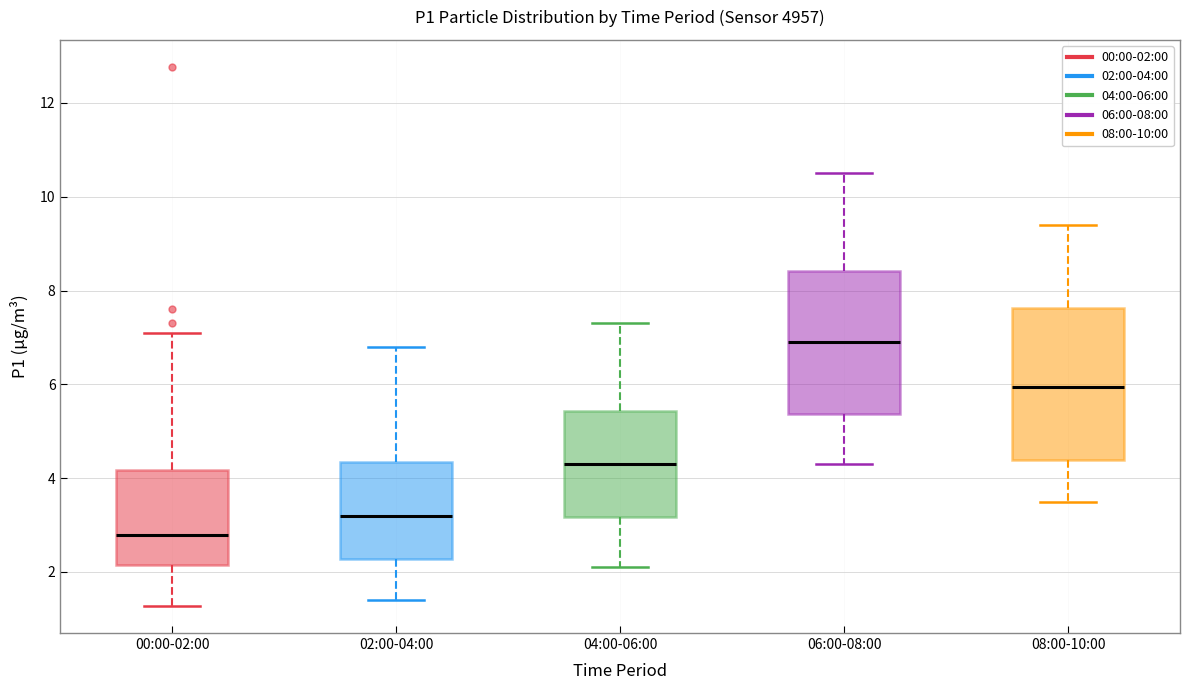

Where is the lower edge of the box for 00:00-02:00 on the y-axis? The values are not printed on the chart, so give them approximately, as read against the axis.

2.2